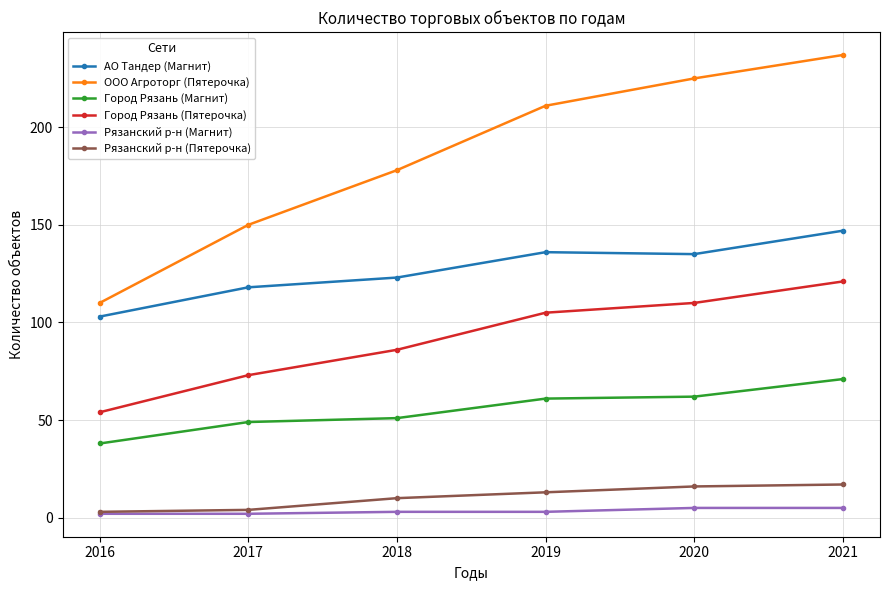

Rank the series by their maximum value, from highest to lowest.

ООО Агроторг (Пятерочка), АО Тандер (Магнит), Город Рязань (Пятерочка), Город Рязань (Магнит), Рязанский р-н (Пятерочка), Рязанский р-н (Магнит)